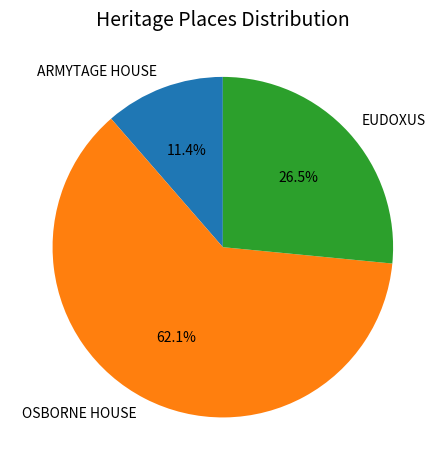

How many slices are in this pie chart?

3